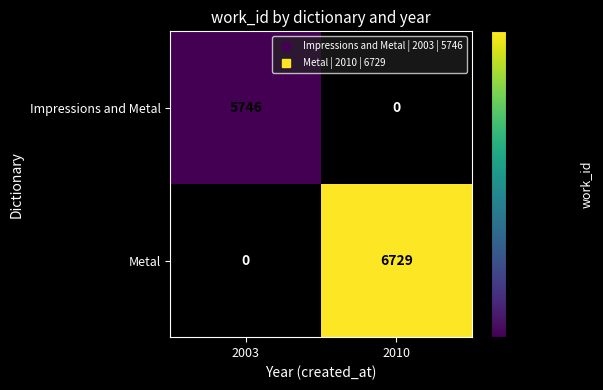

Which series has the largest range (max minus min)?

Metal